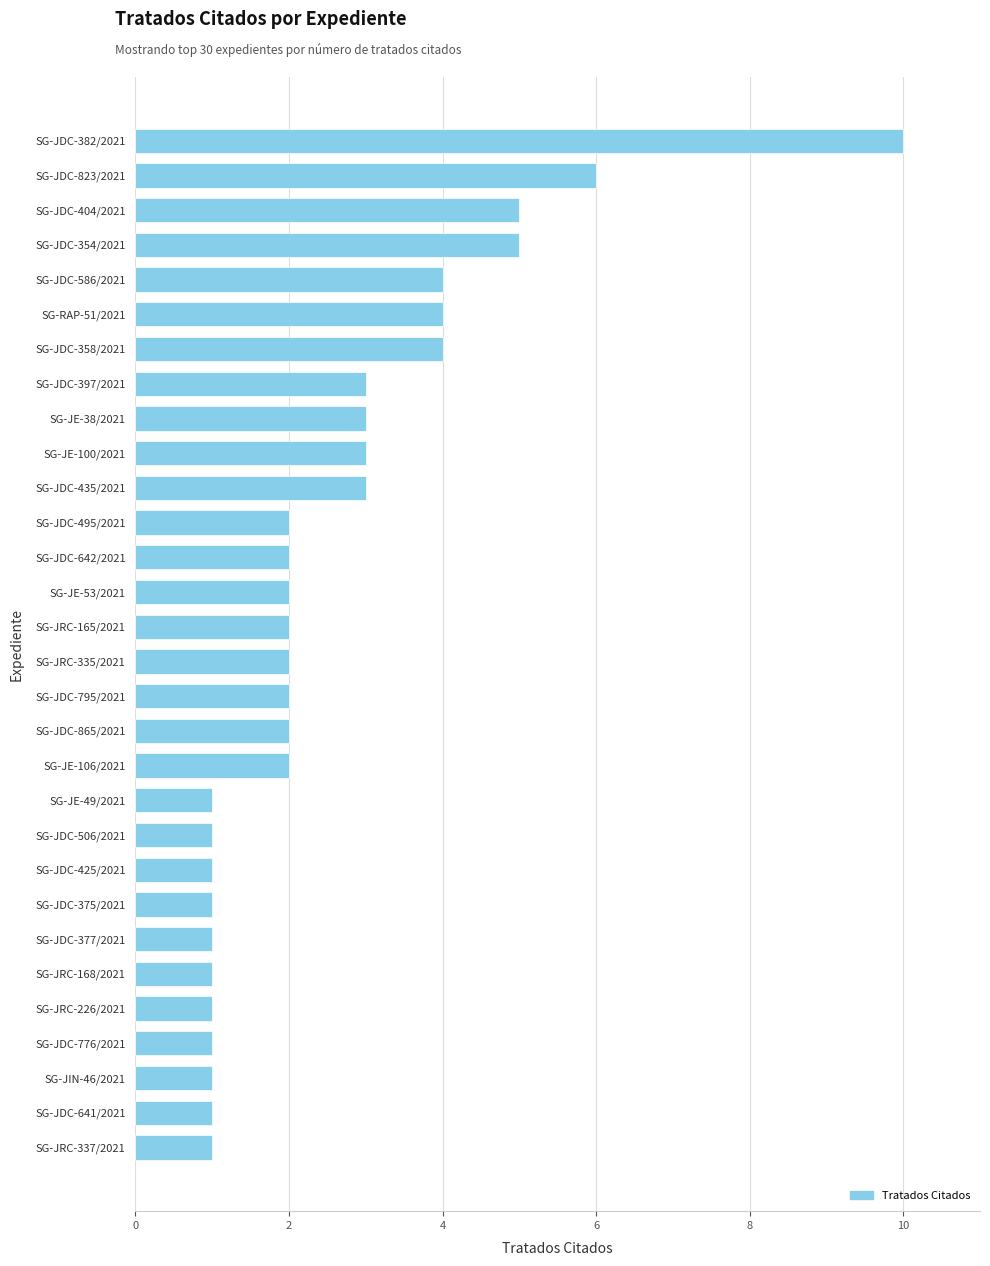

What is the average value?

3